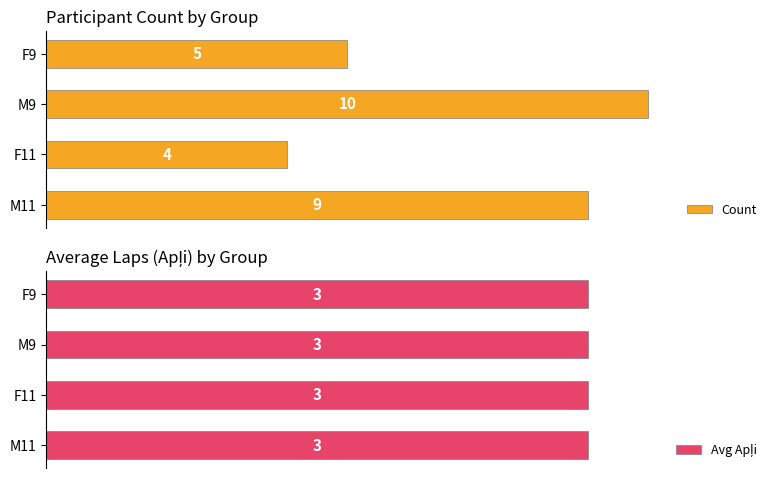

What is the sum of all Count values?

28.0